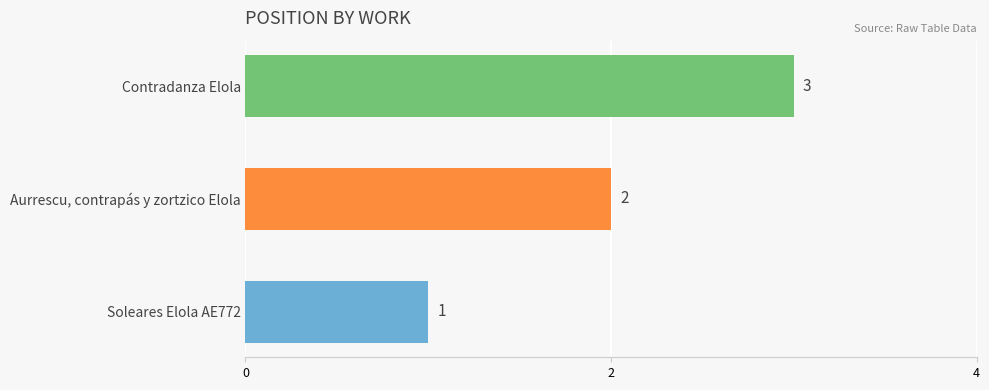

Is it true that the value at Aurrescu, contrapás y zortzico Elola is 1?

False